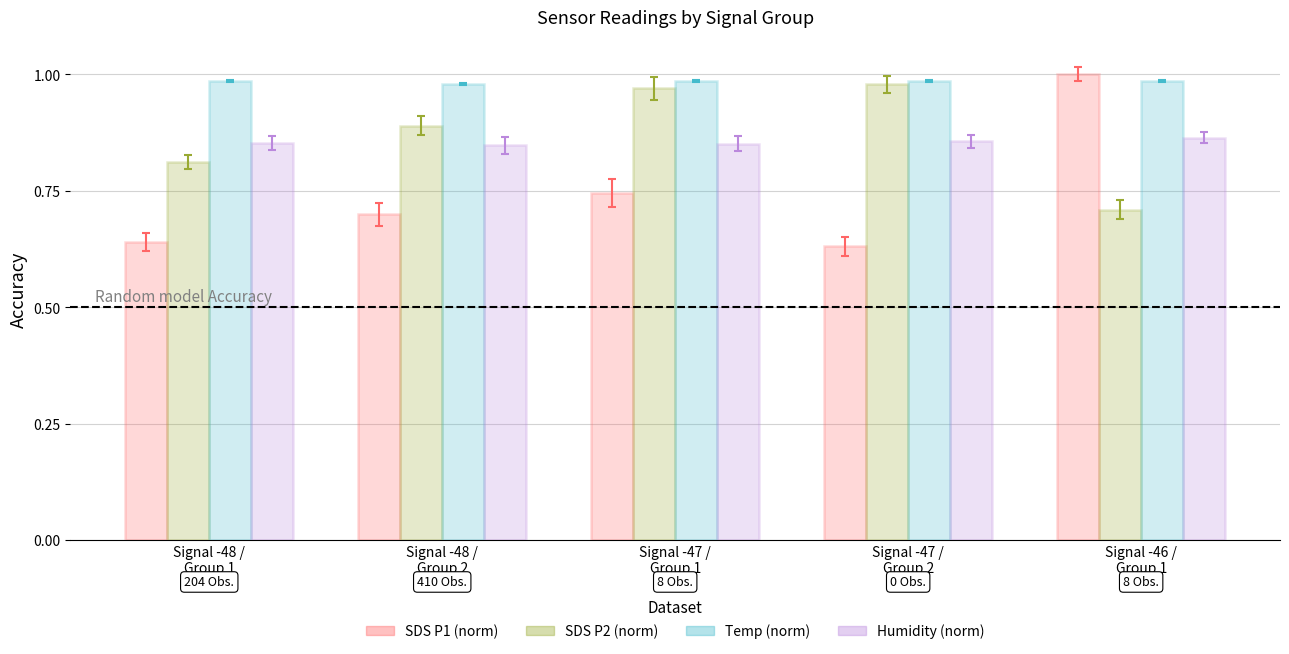

What is the difference between the highest and lowest values at Signal -48 /
Group 2?

0.3